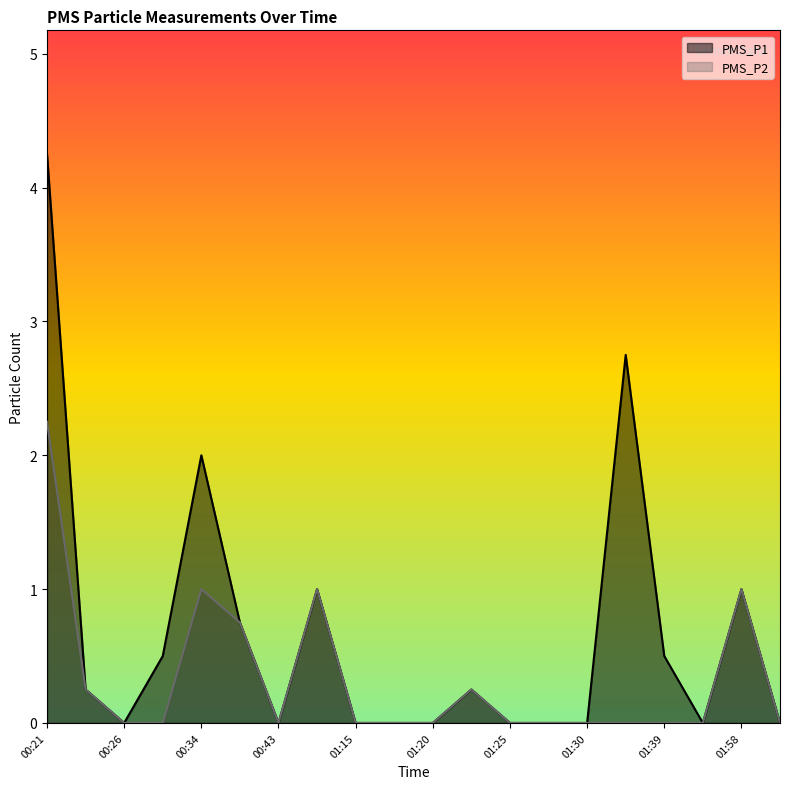

True or false: PMS_P2 and PMS_P1 cross at least once.

False